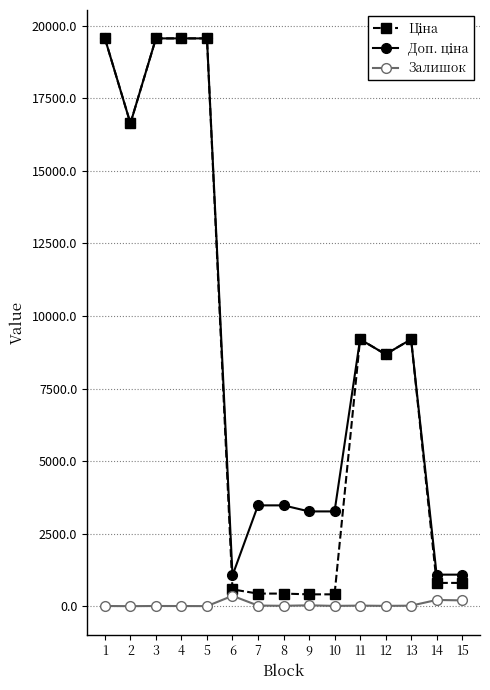

What is the maximum value shown in the chart?

19564.9